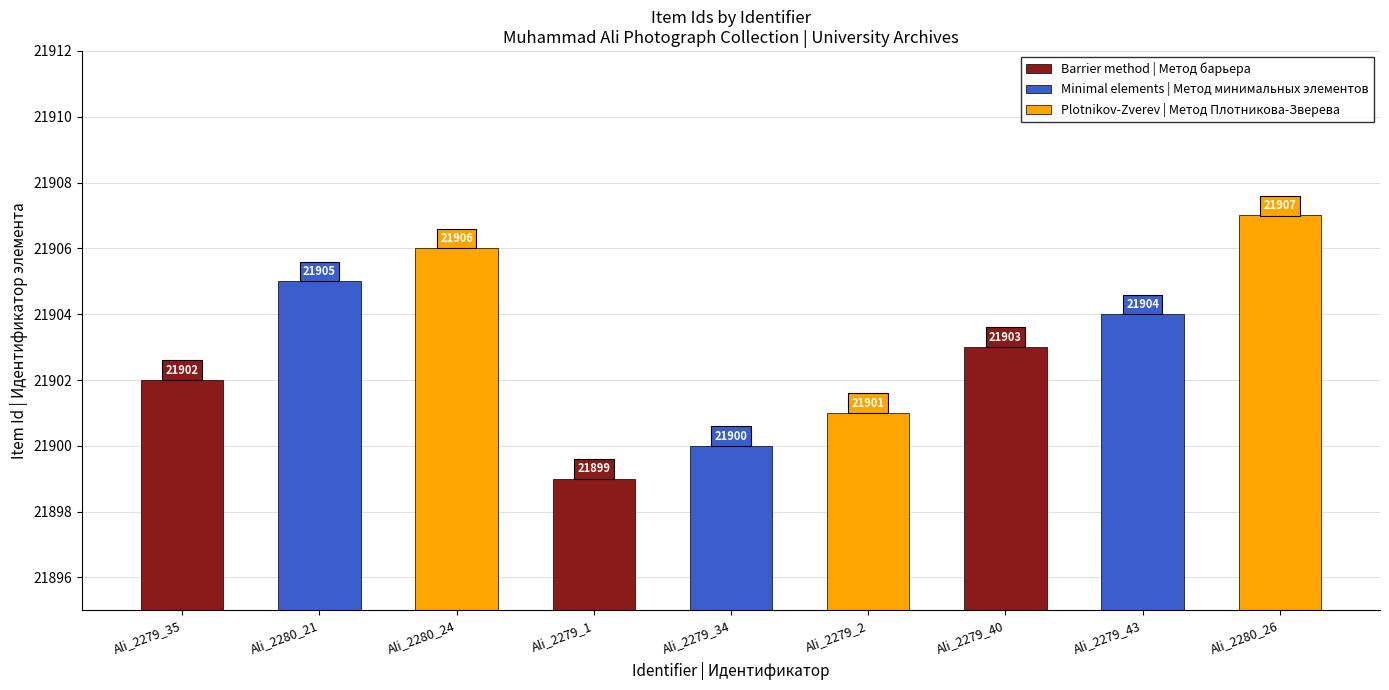

What is the greatest value displayed?

21907